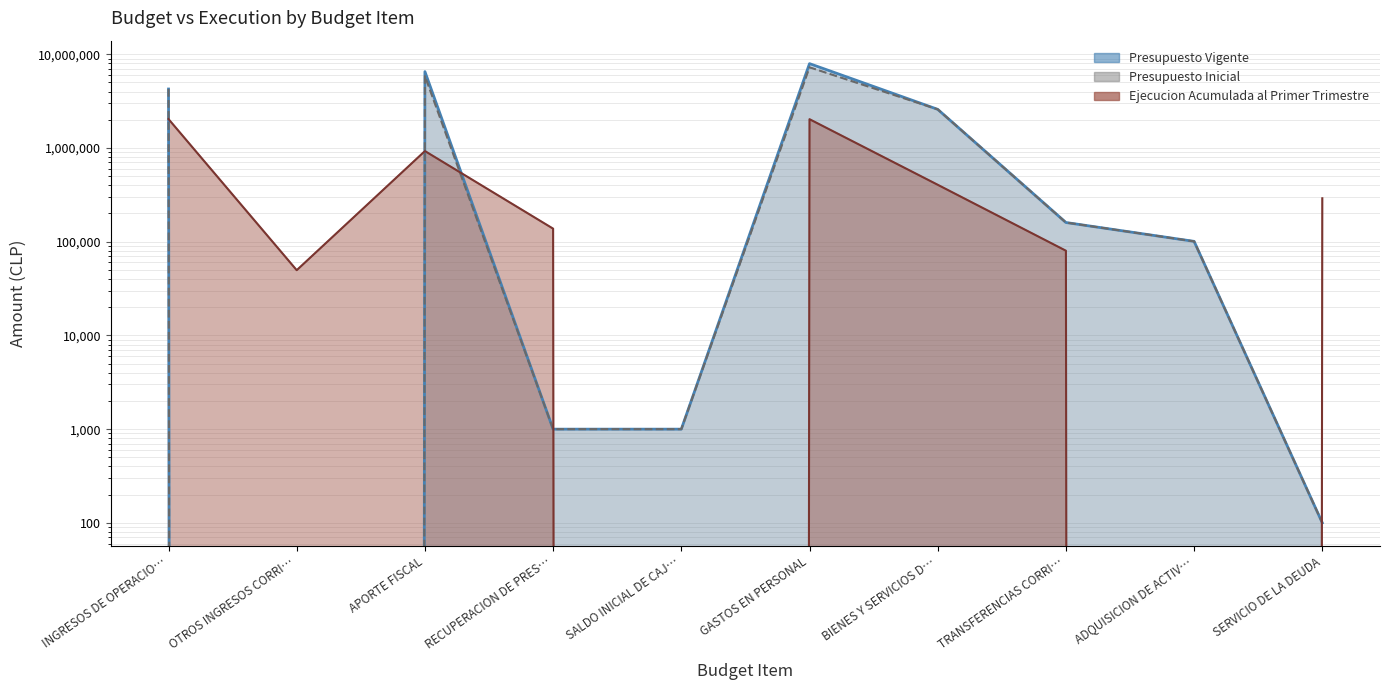

At which category does the chart reach its peak across all series?

GASTOS EN PERSONAL